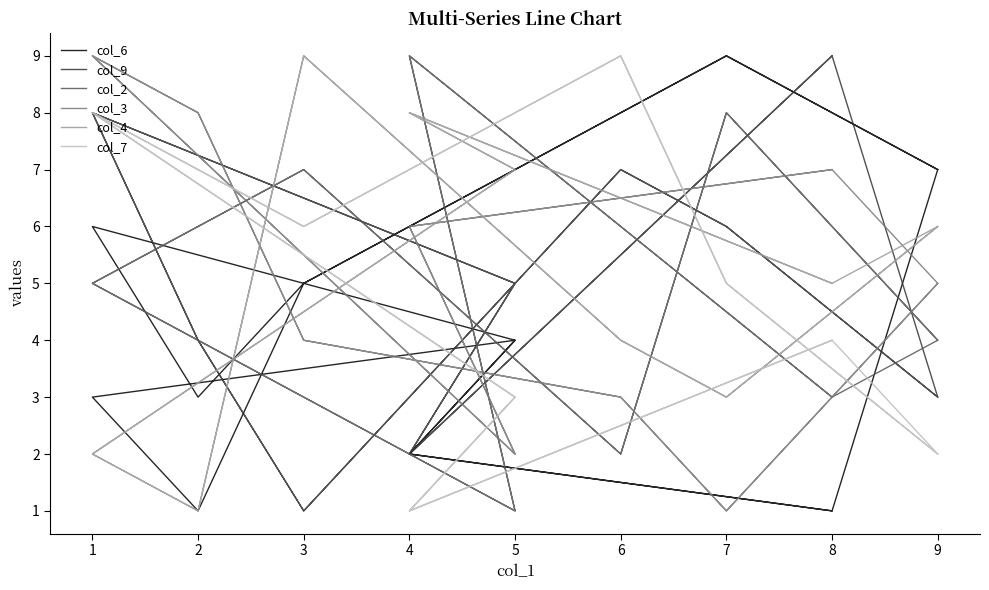

True or false: col_7 has more than 1 interior local peaks.

True